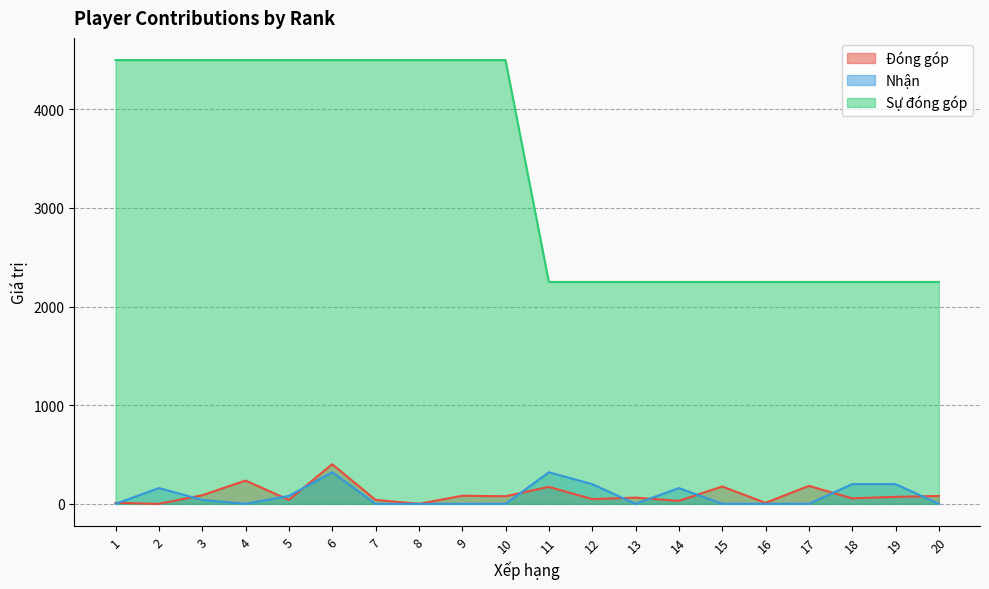

Which series ends up on top after the final intersection of Đóng góp and Nhận?

Đóng góp